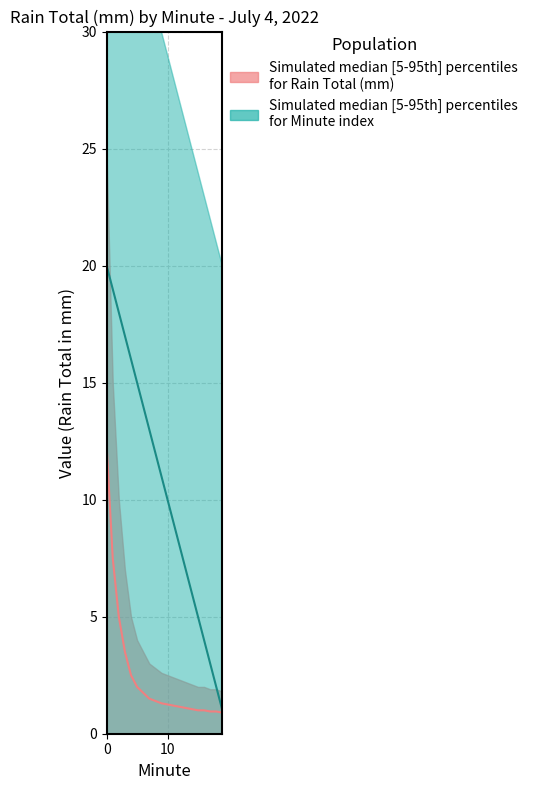

True or false: Rain Total (mm) - median has more than 1 points higher than both neighbors.

False